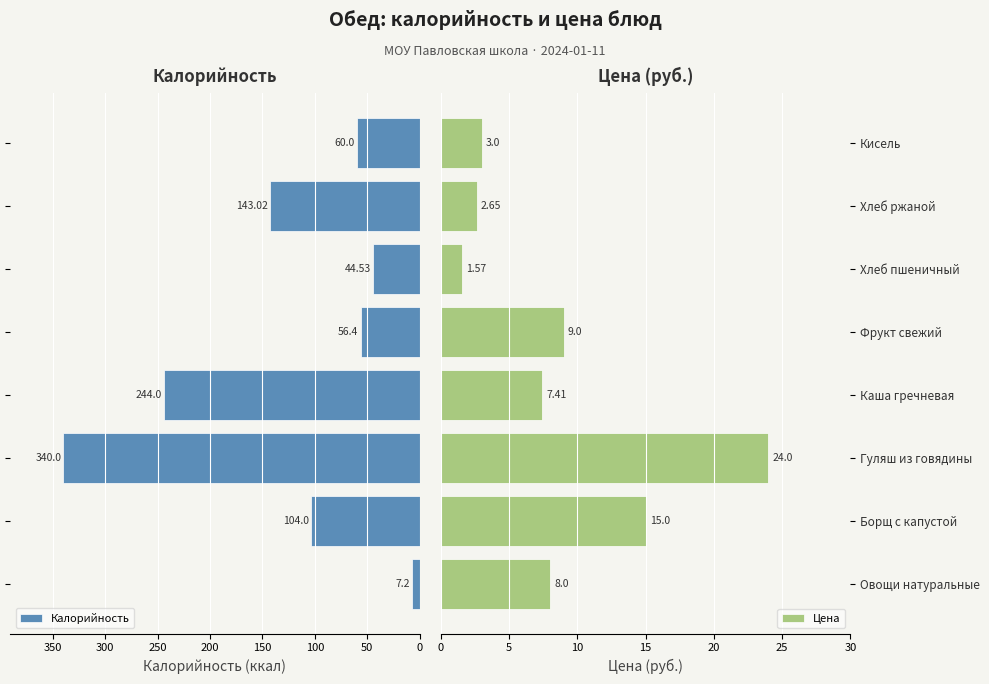

What is the sum of all Калорийность values?

999.1